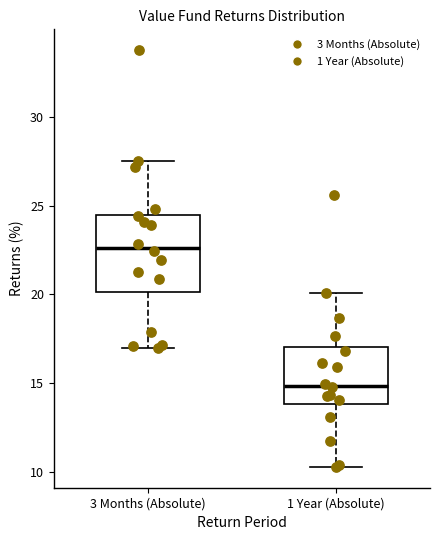

Where is the upper edge of the box for 1 Year (Absolute) on the y-axis? The values are not printed on the chart, so give them approximately, as read against the axis.

17.0